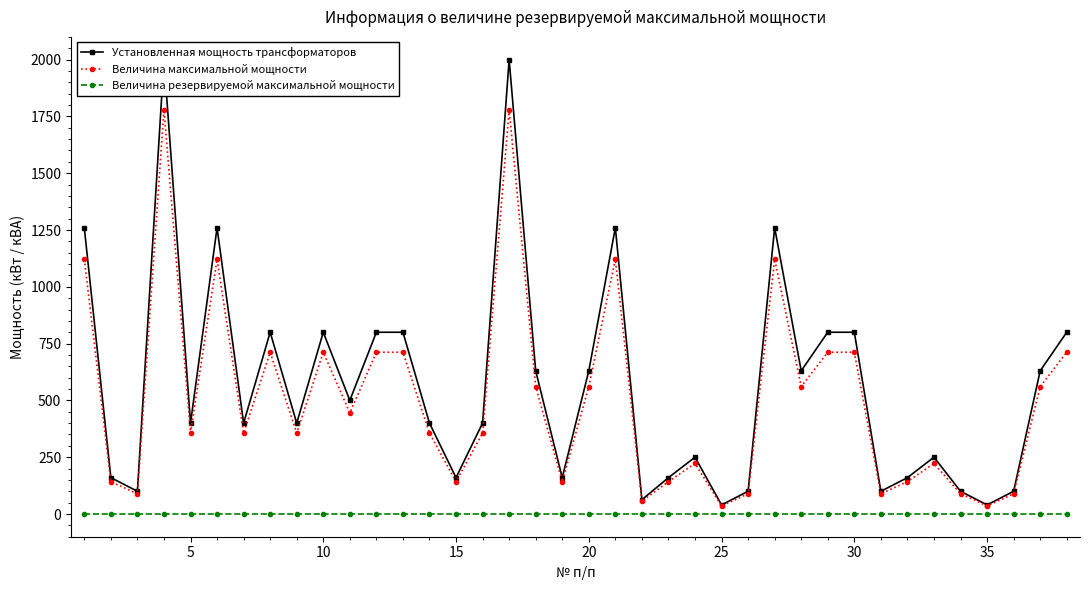

True or false: Величина максимальной мощности has more than 0 interior local peaks.

True